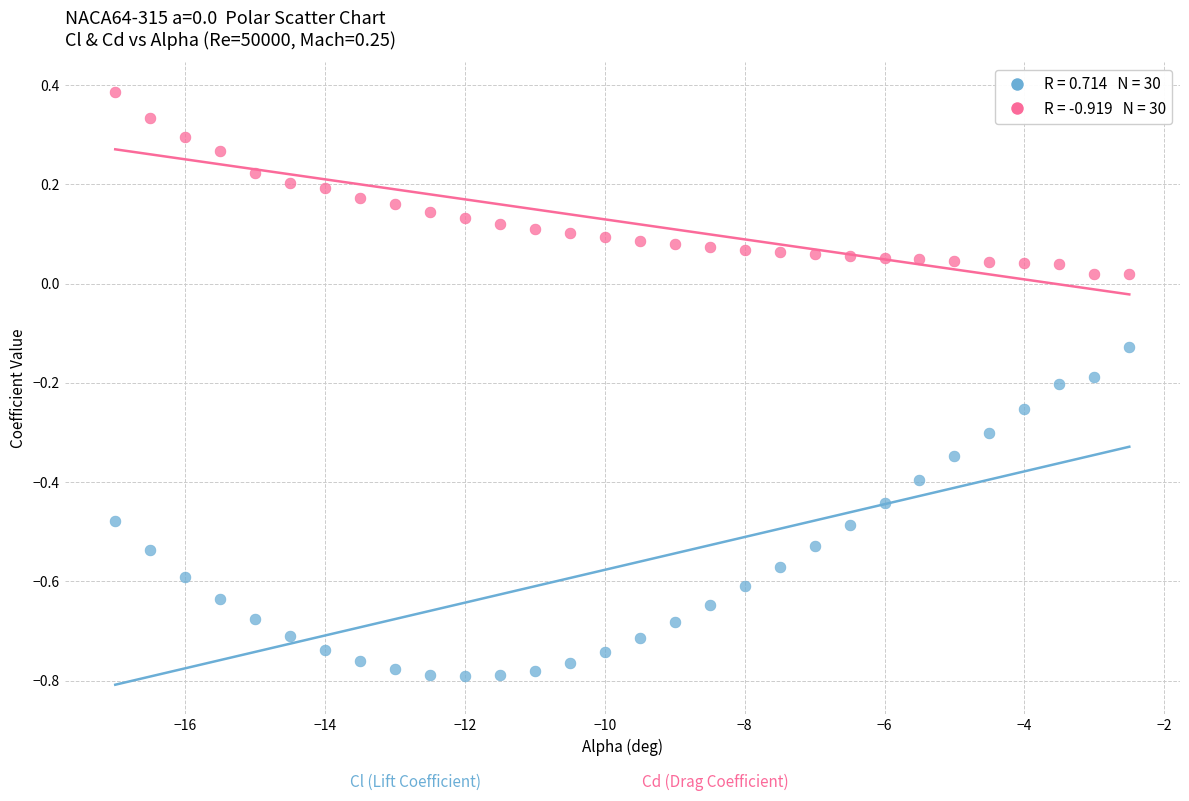

Across all data points, what is the range of X values (max minus min)?

14.5